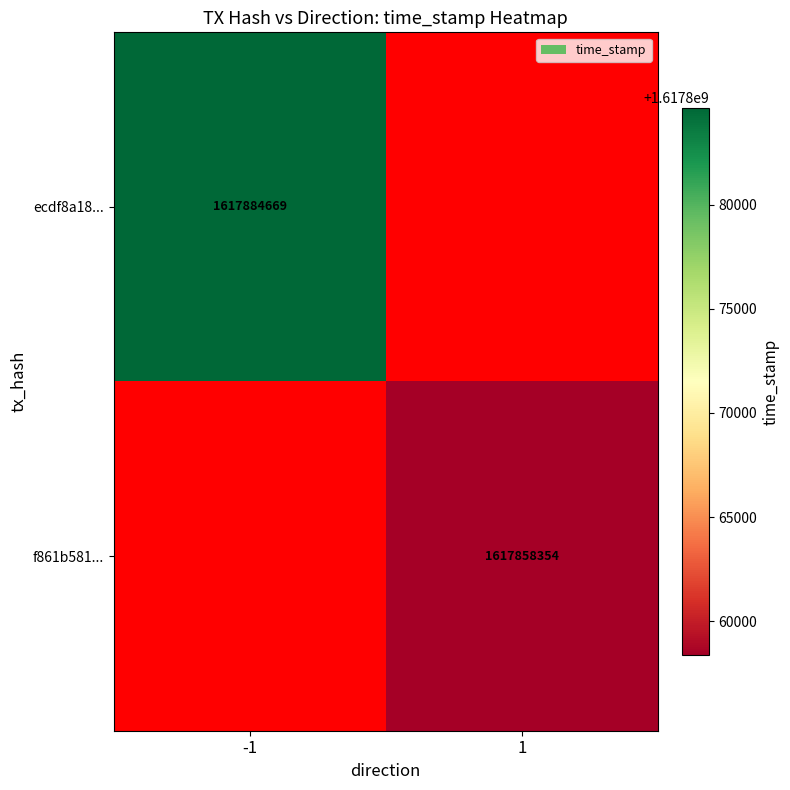

At which category does the chart reach its minimum across all series?

1